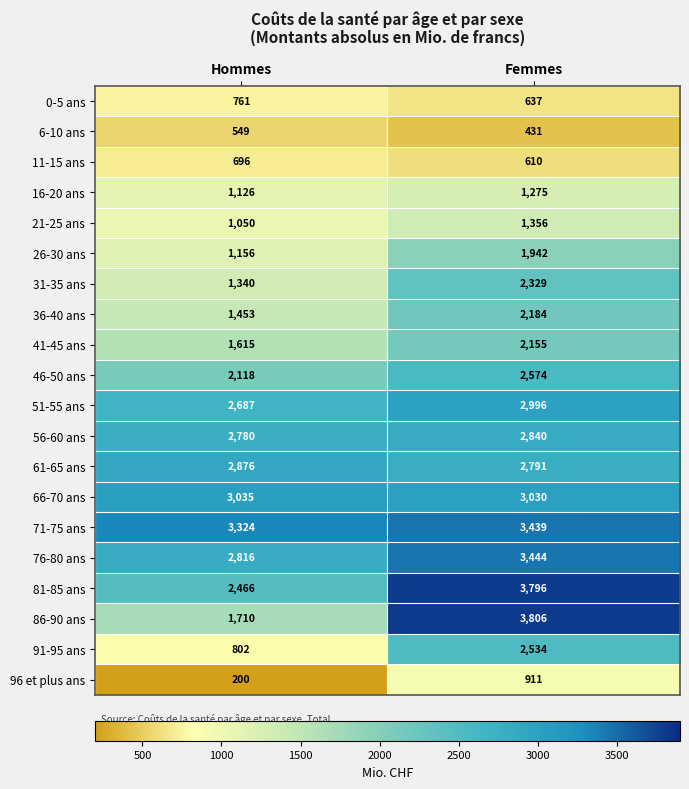

How many series are shown in this chart?

20